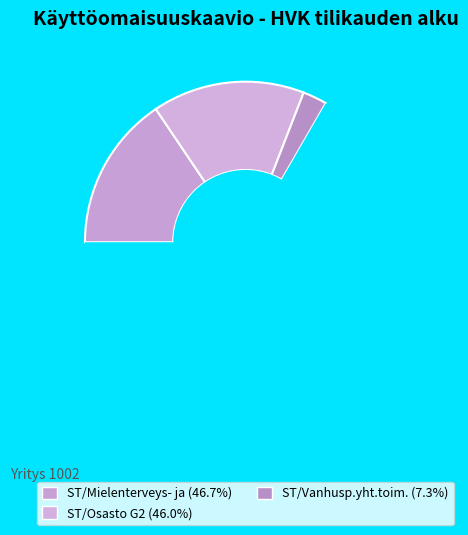

How many segments does this pie chart have?

4